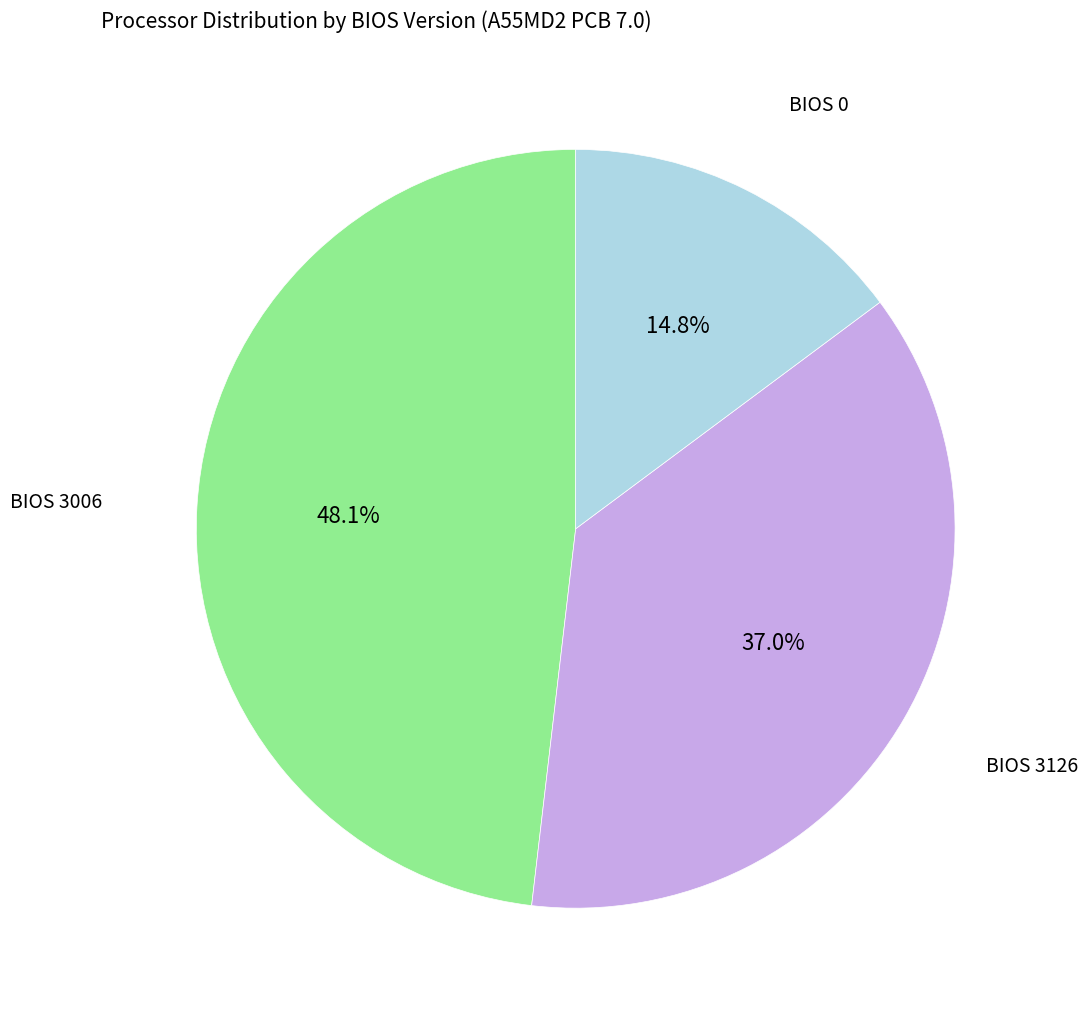

Count the number of slices in the pie.

3